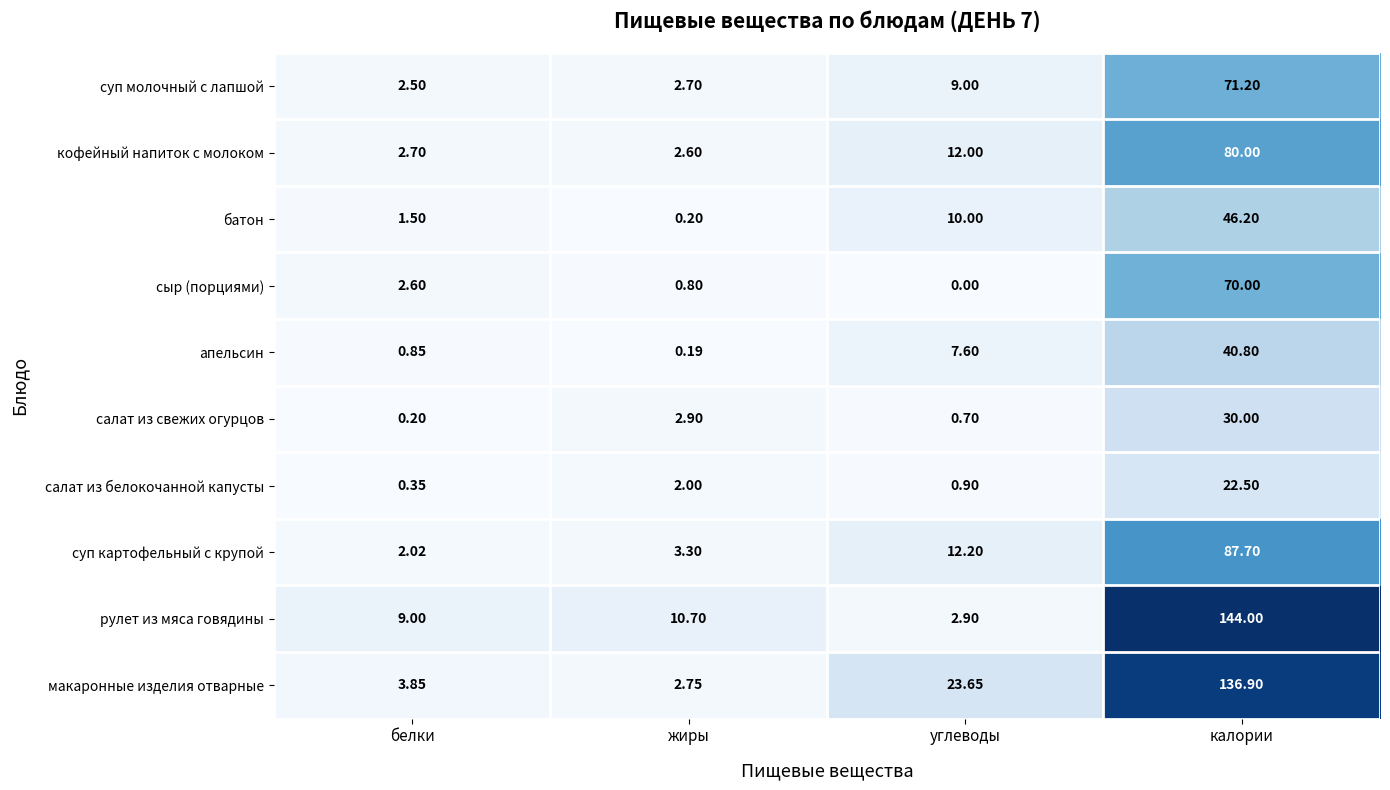

What is the total value across all series at калории?

729.3